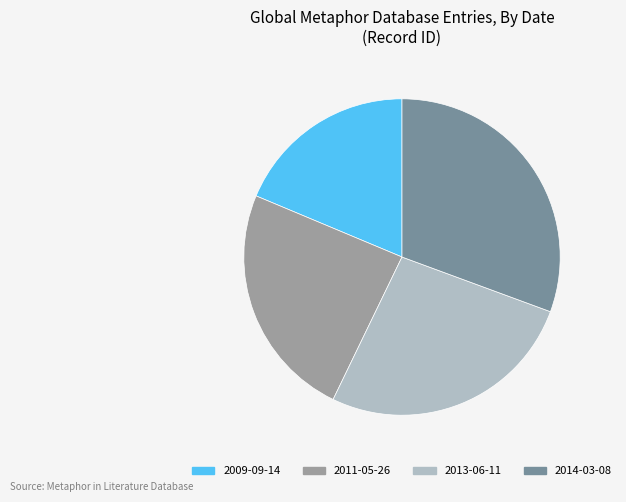

Is there a majority slice in this chart?

No